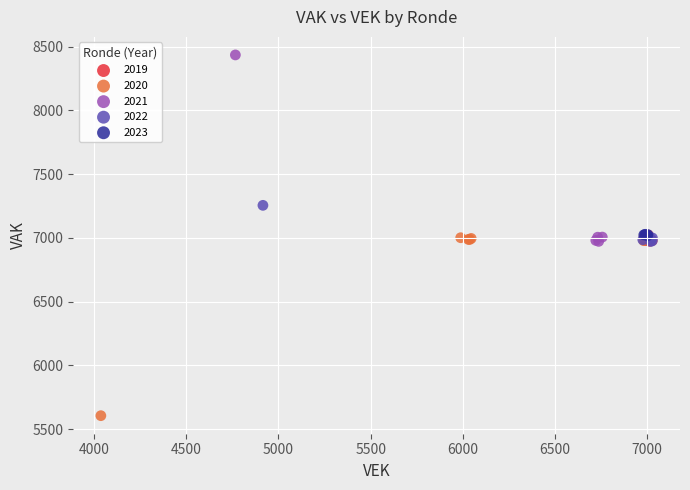

Which series has the largest Y range (max minus min)?

2021